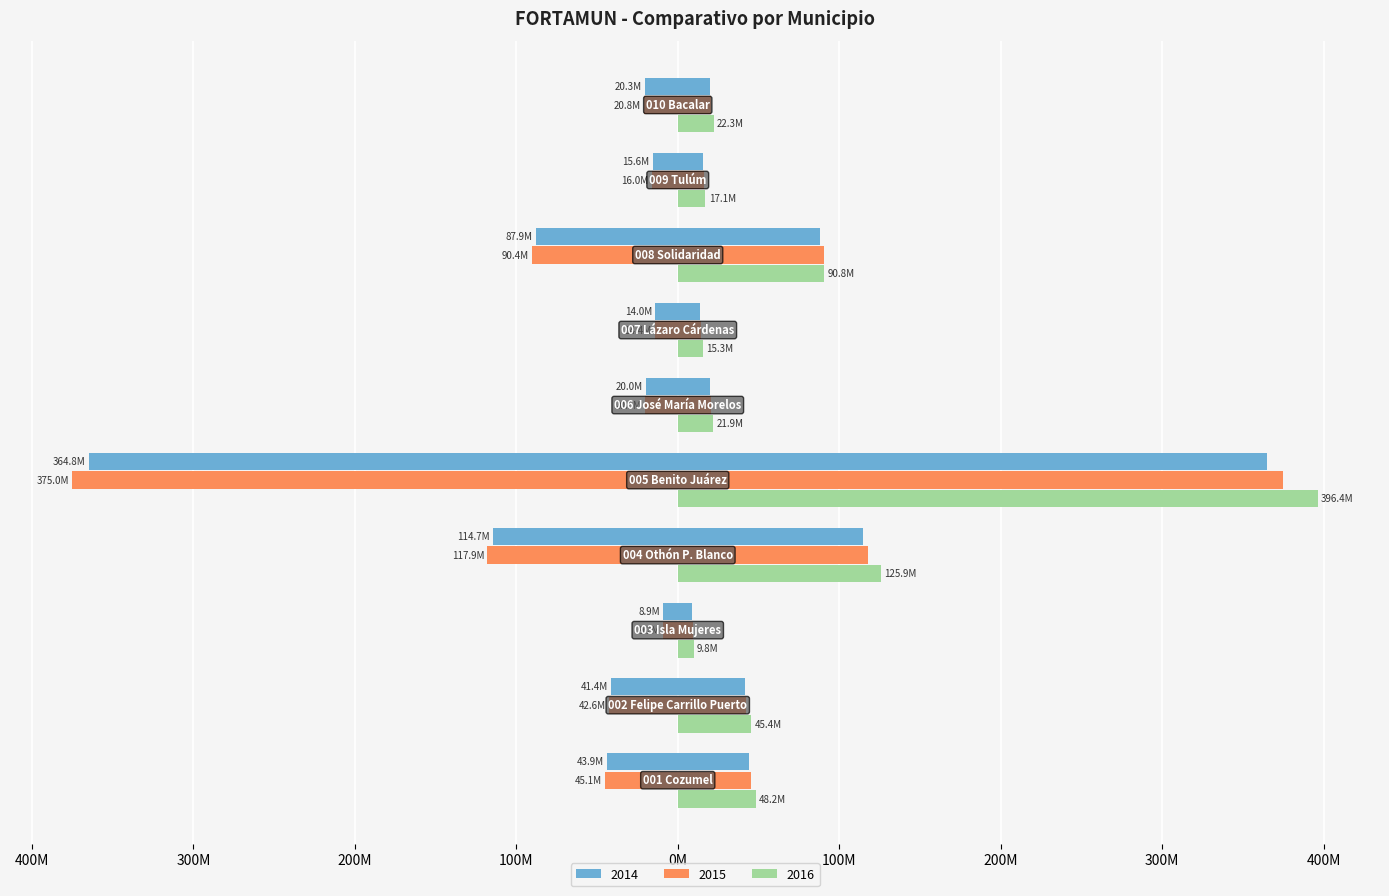

Reading right to left, list all the values displayed in this chart.

2014: 010 Bacalar=-20270589.0	009 Tulúm=-15593143.0	008 Solidaridad=-87893839.0	007 Lázaro Cárdenas=-13976616.0	006 José María Morelos=-19960525.0	005 Benito Juárez=-364781225.0	004 Othón P. Blanco=-114653156.0	003 Isla Mujeres=-8939451.0	002 Felipe Carrillo Puerto=-41393027.0	001 Cozumel=-43880714.0
2015: 010 Bacalar=-20840492.2	009 Tulúm=-16031540.5	008 Solidaridad=-90364954.9	007 Lázaro Cárdenas=-14369565.0	006 José María Morelos=-20521710.5	005 Benito Juárez=-375036968.1	004 Othón P. Blanco=-117876605.4	003 Isla Mujeres=-9190781.3	002 Felipe Carrillo Puerto=-42556783.0	001 Cozumel=-45114410.2
2016: 010 Bacalar=22257152.0	009 Tulúm=17121305.0	008 Solidaridad=90792047.0	007 Lázaro Cárdenas=15346355.0	006 José María Morelos=21916700.0	005 Benito Juárez=396400956.0	004 Othón P. Blanco=125889421.0	003 Isla Mujeres=9815536.0	002 Felipe Carrillo Puerto=45449636.0	001 Cozumel=48181121.0